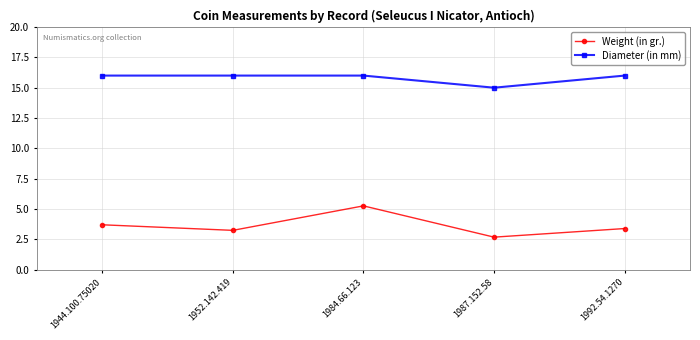

Which category has the highest value in the Weight (in gr.) series?

1984.66.123